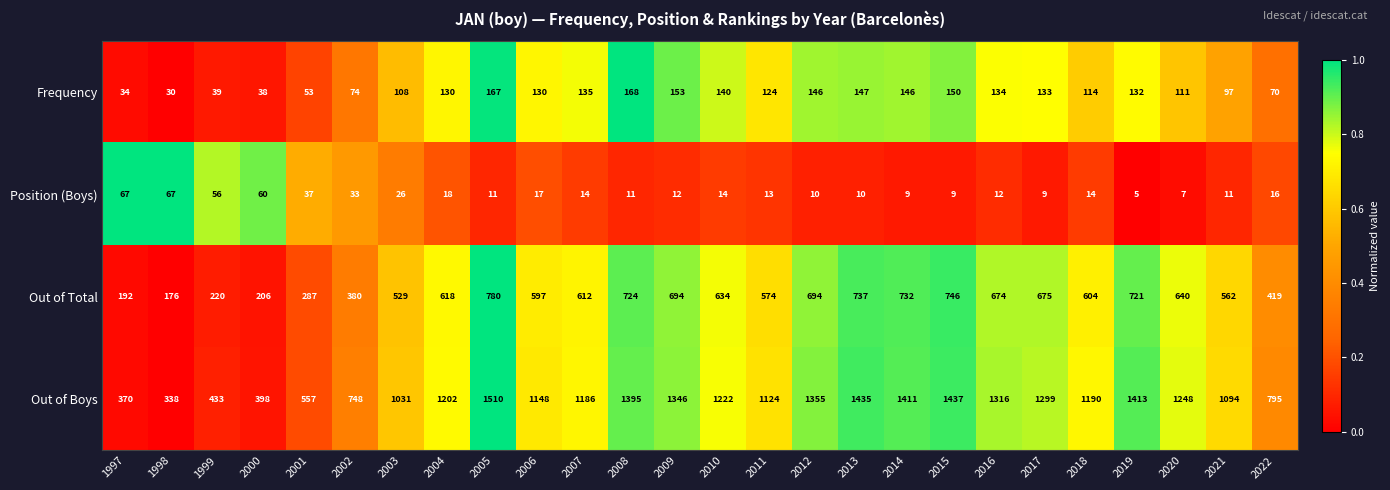

Which series has the largest total across all categories?

Out of Boys